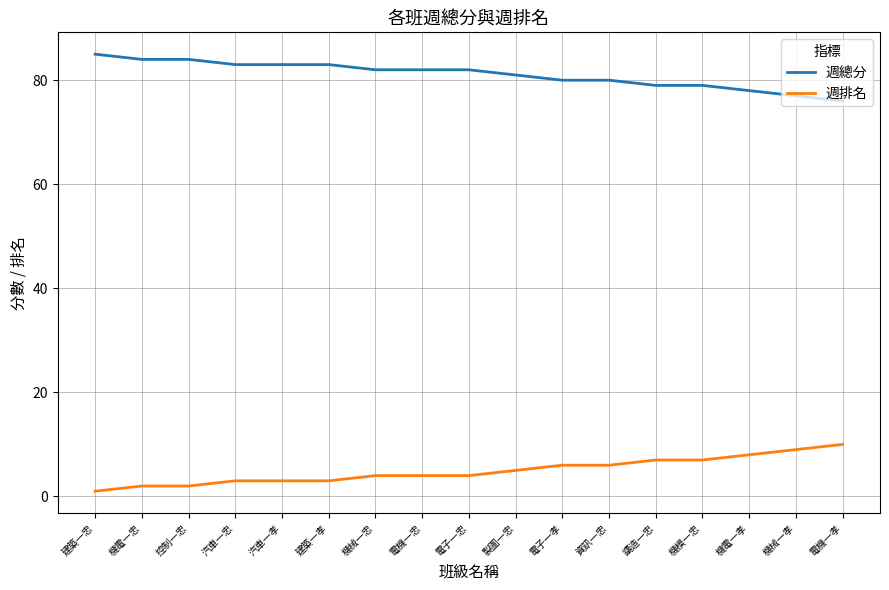

What is the total value across all series at 機械一忠?

86